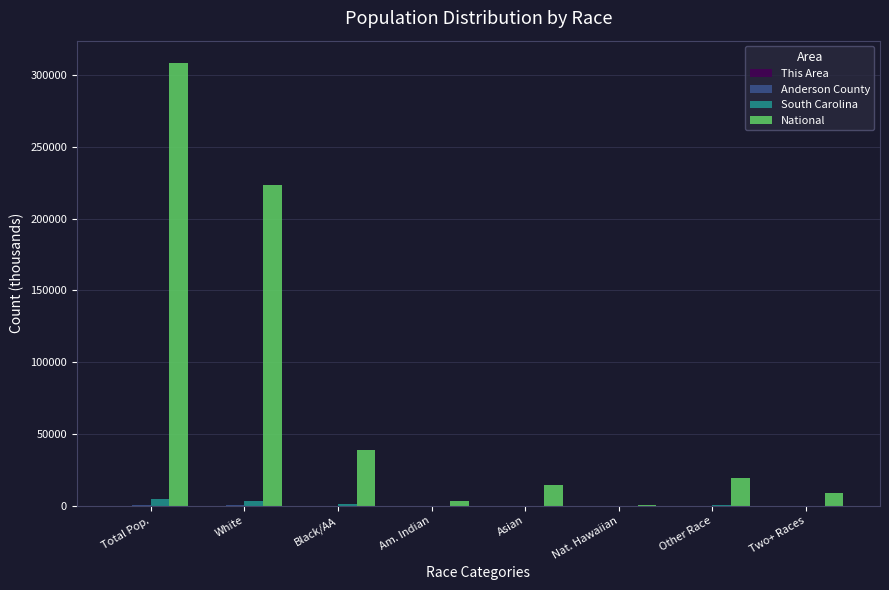

Which series has the largest total across all categories?

National